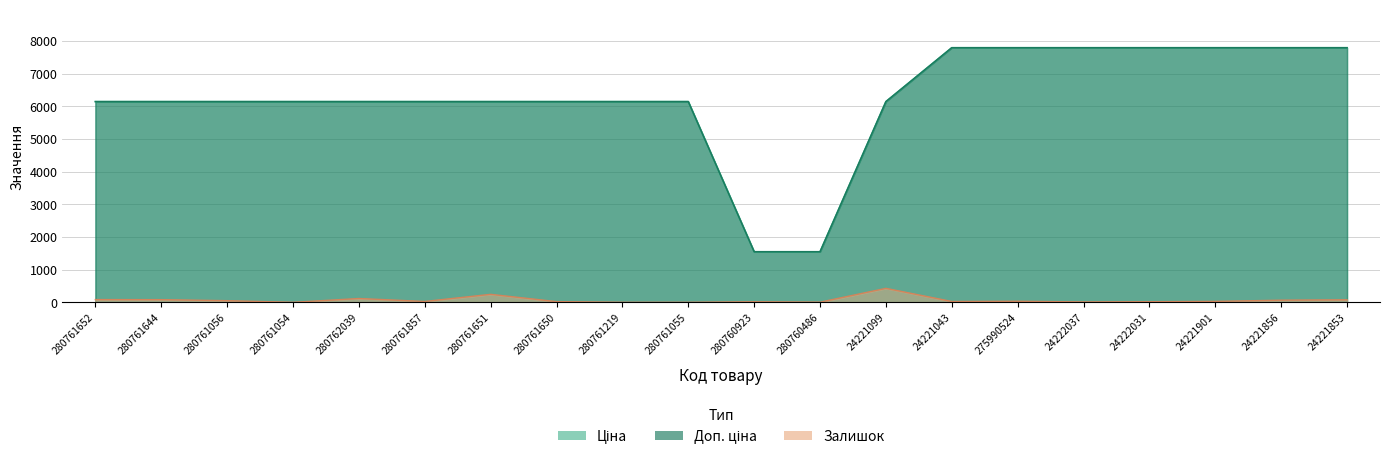

What value does the Залишок series have at 280761857?

26.0